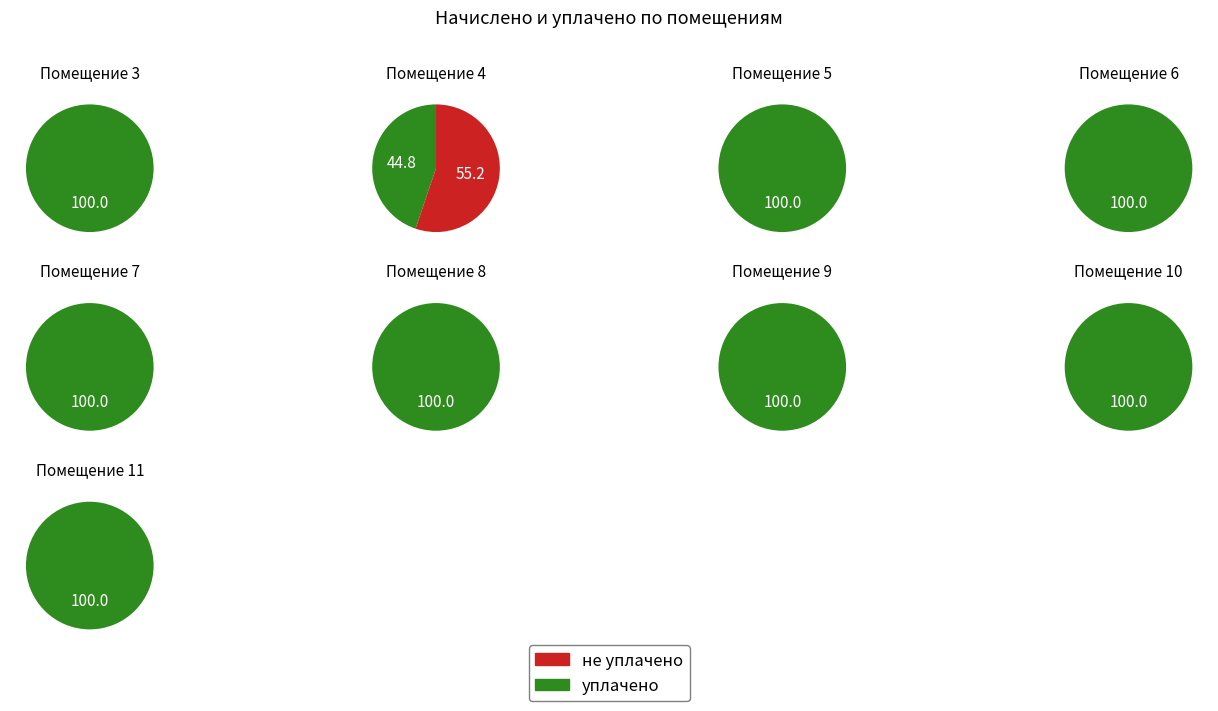

To the nearest percent, what is the combined percentage of 8 and 7?

22%